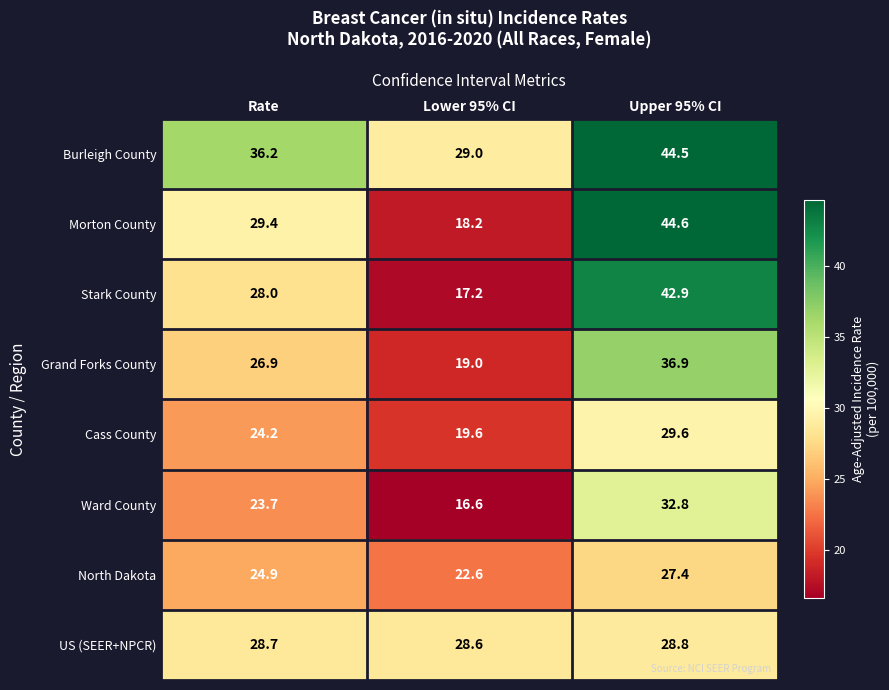

At Upper 95% CI, list the series in order from smallest to largest.

North Dakota, US (SEER+NPCR), Cass County, Ward County, Grand Forks County, Stark County, Burleigh County, Morton County